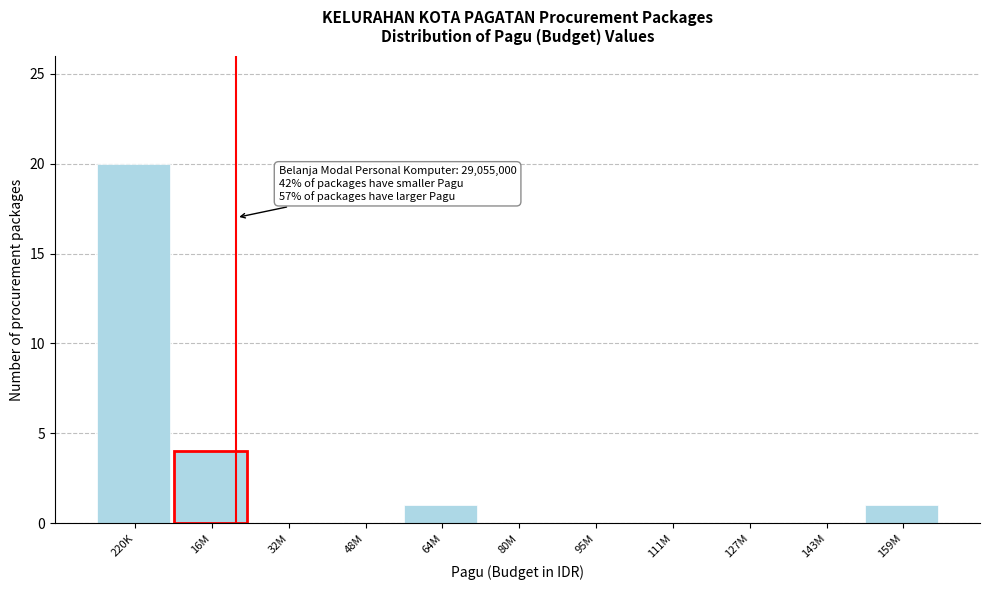

Reading left to right, list all the values displayed in this chart.

220K=20	16M=4	32M=0	48M=0	64M=1	80M=0	95M=0	111M=0	127M=0	143M=0	159M=1